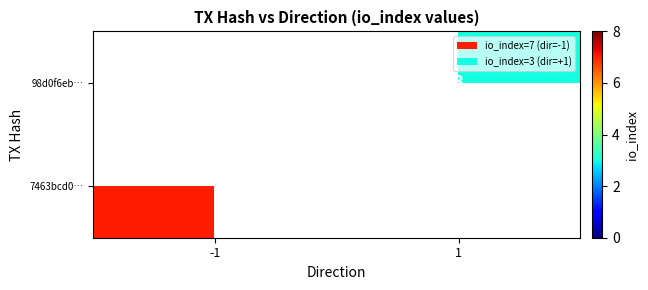

The value of 7463bcd0… at -1 is 4.1. True or false?

False